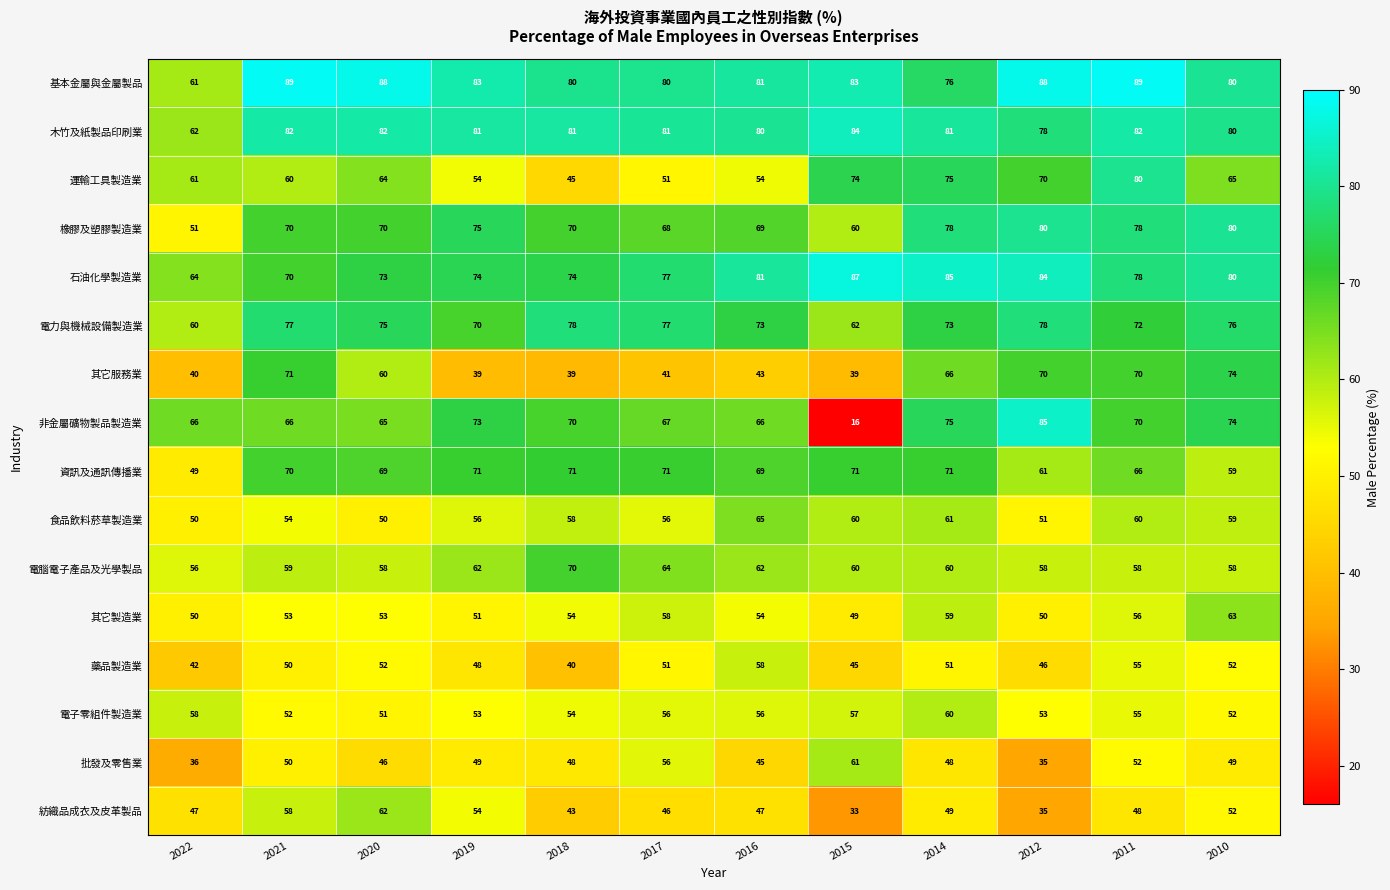

At 2020, list the series in order from smallest to largest.

批發及零售業, 食品飲料菸草製造業, 電子零組件製造業, 藥品製造業, 其它製造業, 電腦電子產品及光學製品, 其它服務業, 紡織品成衣及皮革製品, 運輸工具製造業, 非金屬礦物製品製造業, 資訊及通訊傳播業, 橡膠及塑膠製造業, 石油化學製造業, 電力與機械設備製造業, 木竹及紙製品印刷業, 基本金屬與金屬製品